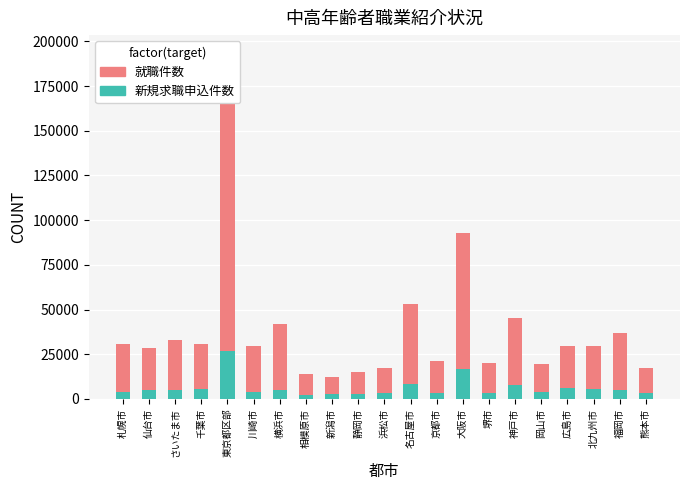

The 就職件数 series shows 9737 at 新潟市. True or false?

True